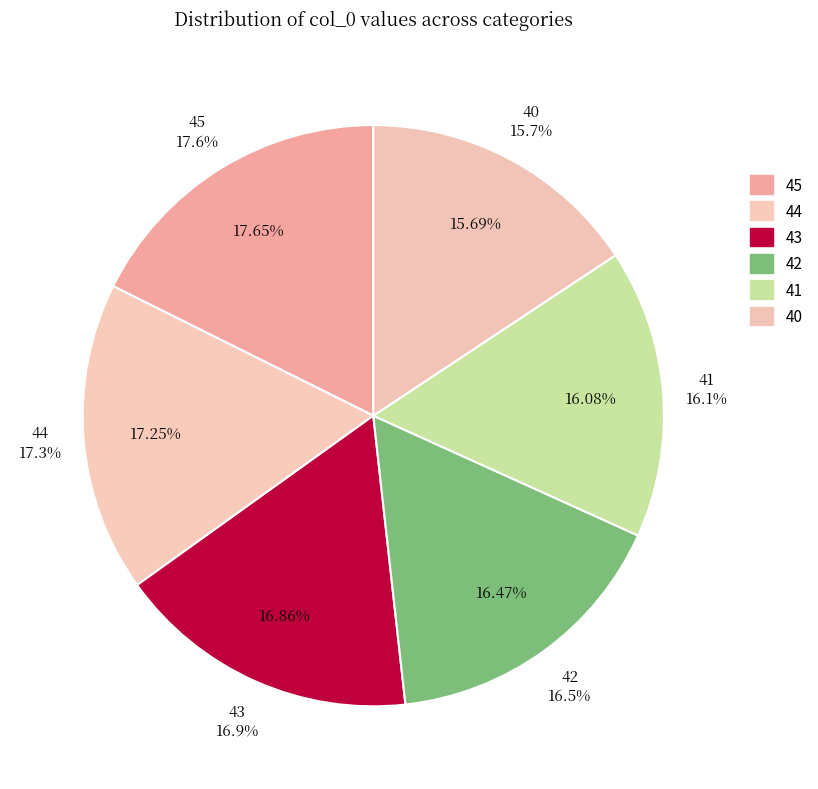

Which has a higher value, 40 or 44?

44